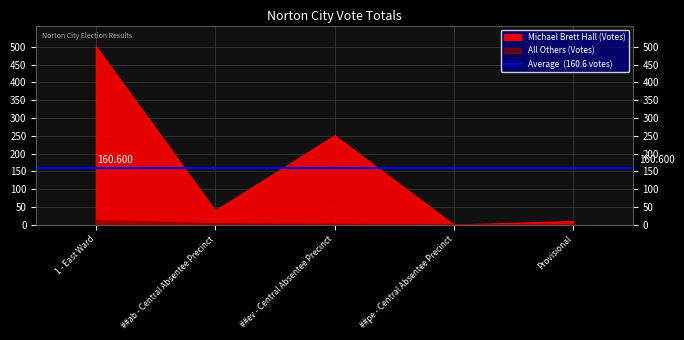

Reading right to left, extract all data points from this chart.

Michael Brett Hall: 10	0	251	40	502
All Others: 0	0	2	4	13